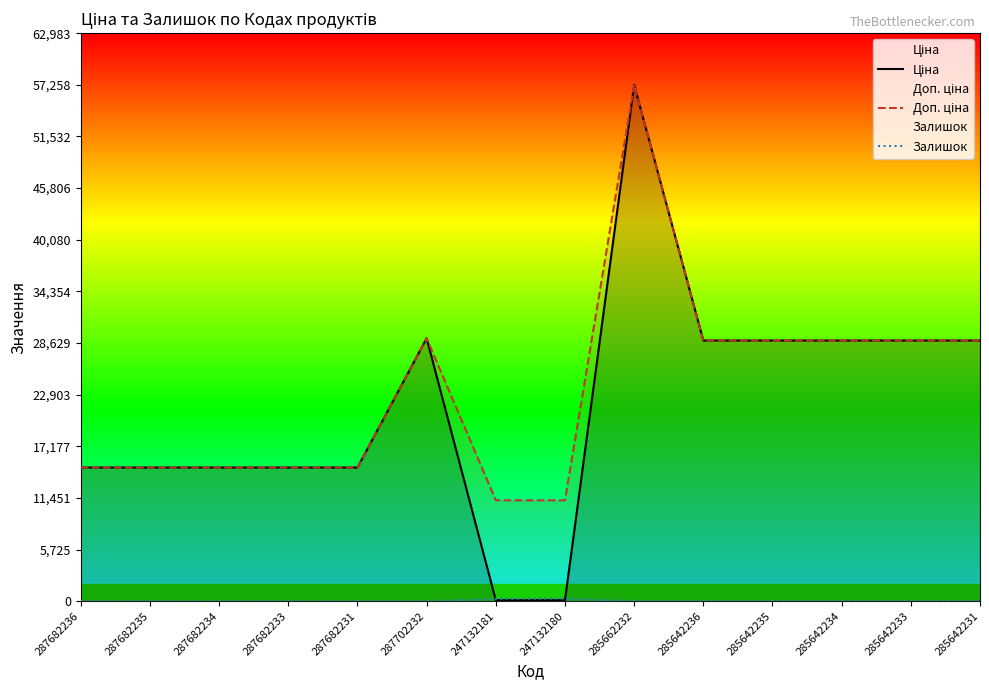

Where is the first local minimum for Залишок?

285662232